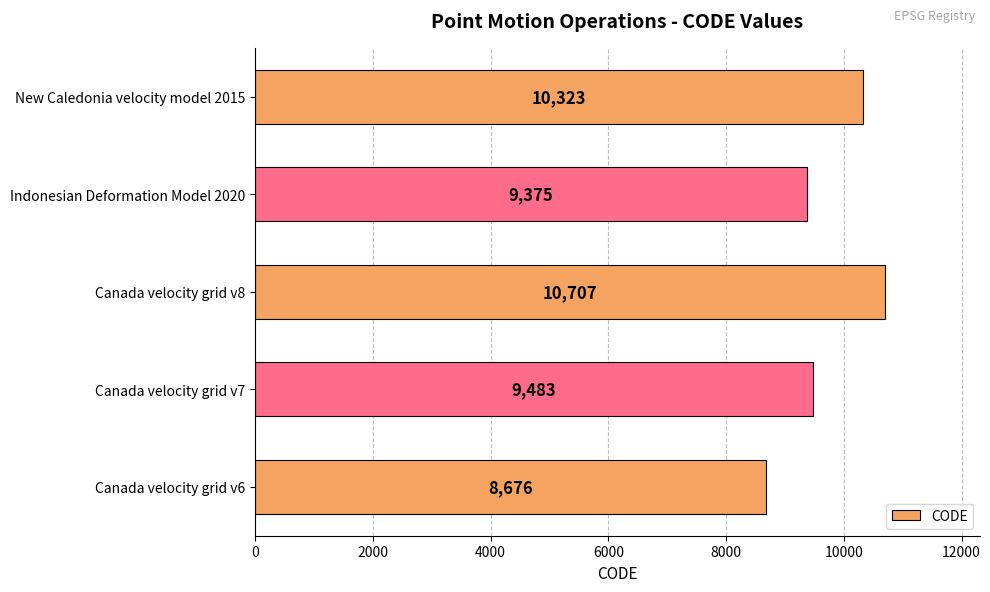

True or false: the data shows 6610 at New Caledonia velocity model 2015.

False